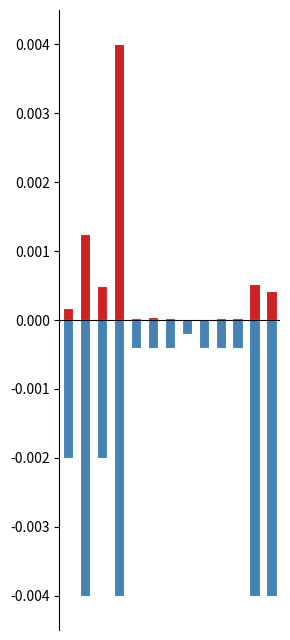

At which category is the sum across all series the highest?

3